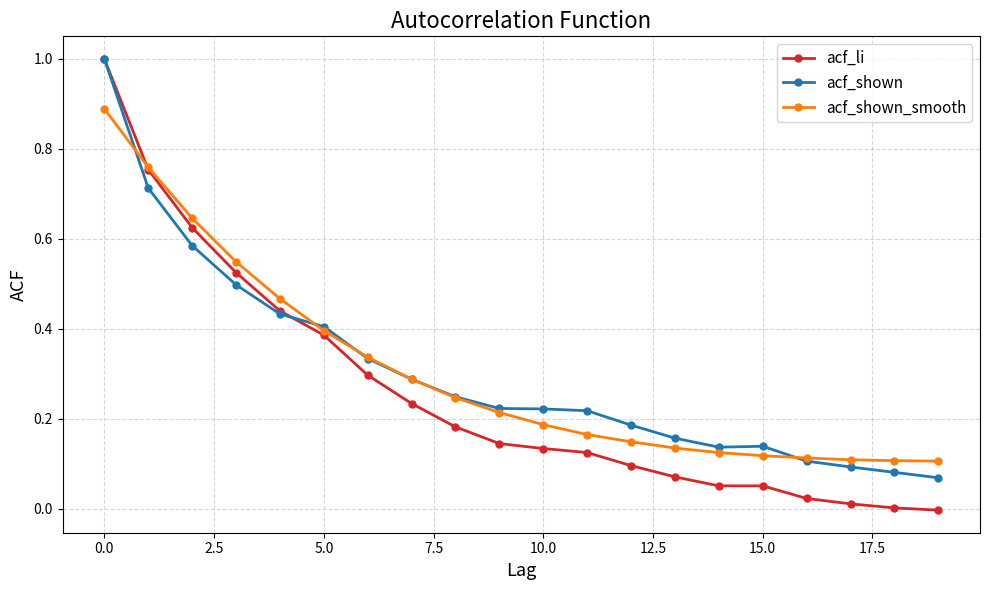

What is the value of the acf_shown_smooth point at the 1st from the left?

0.9